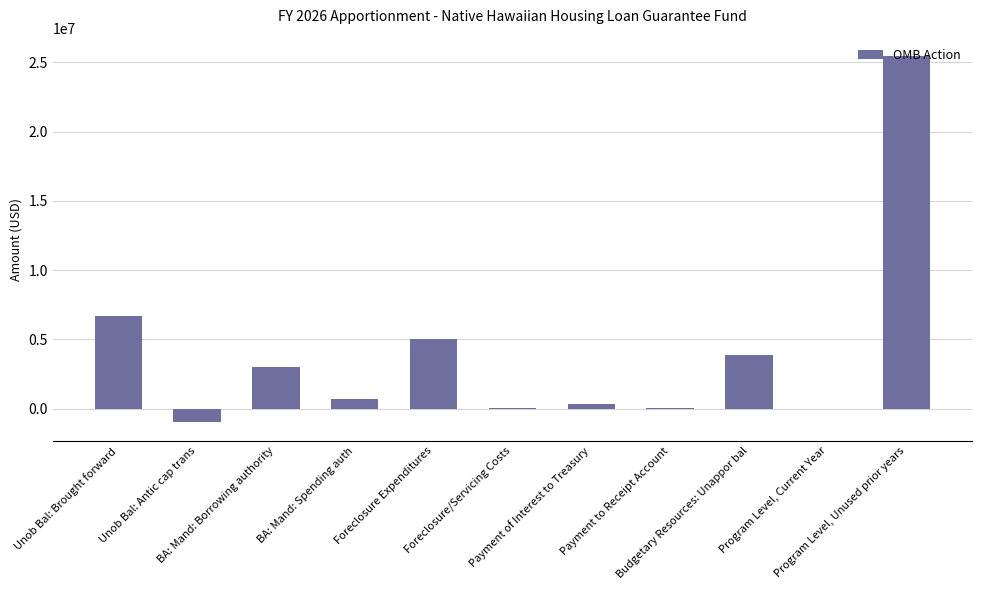

Read the value at Program Level, Unused prior years.

25463850